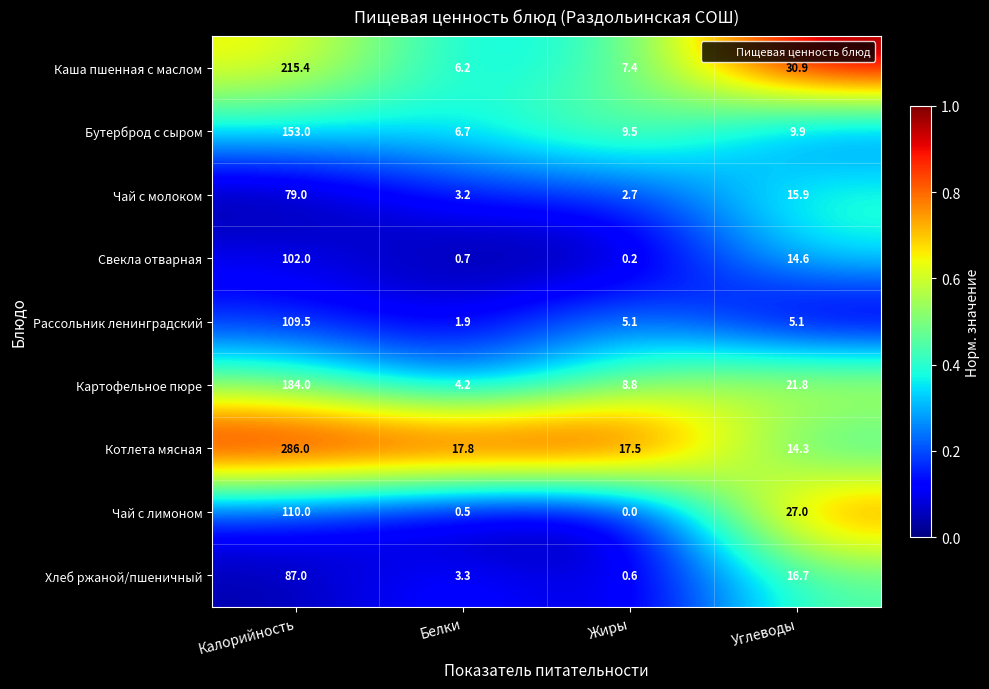

What is the average value of the Хлеб ржаной/пшеничный series?

26.9